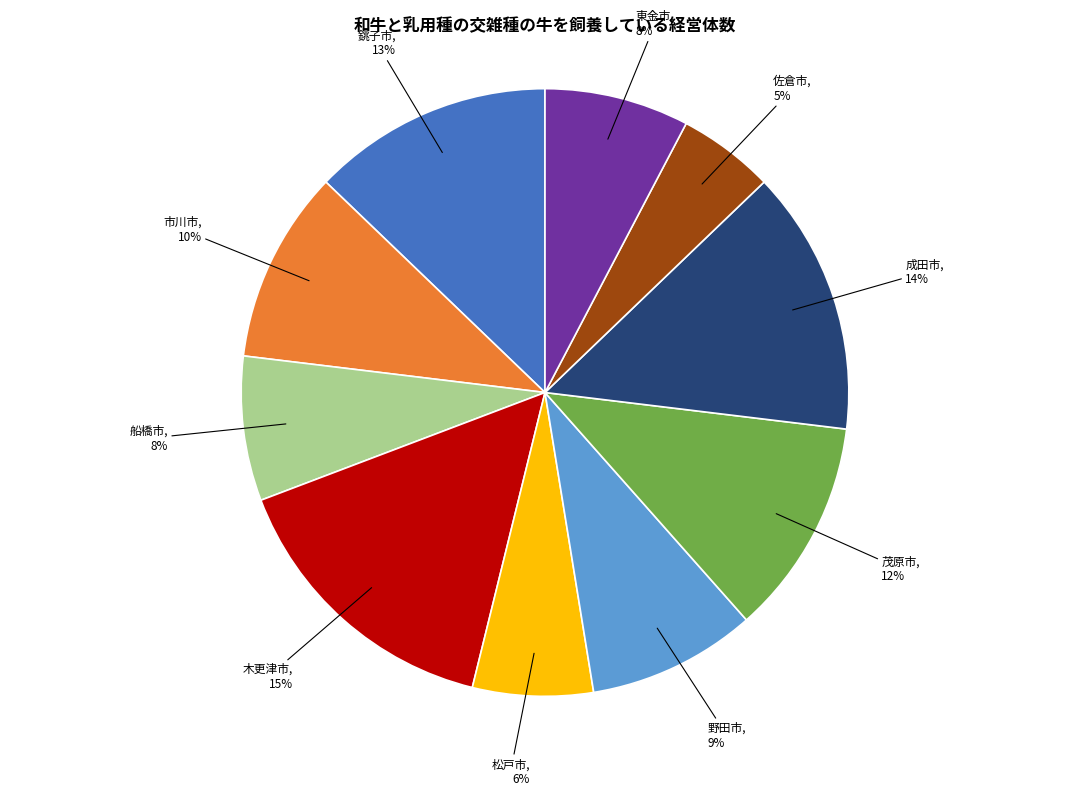

Combined, do 木更津市 and 成田市 account for over 50%?

No